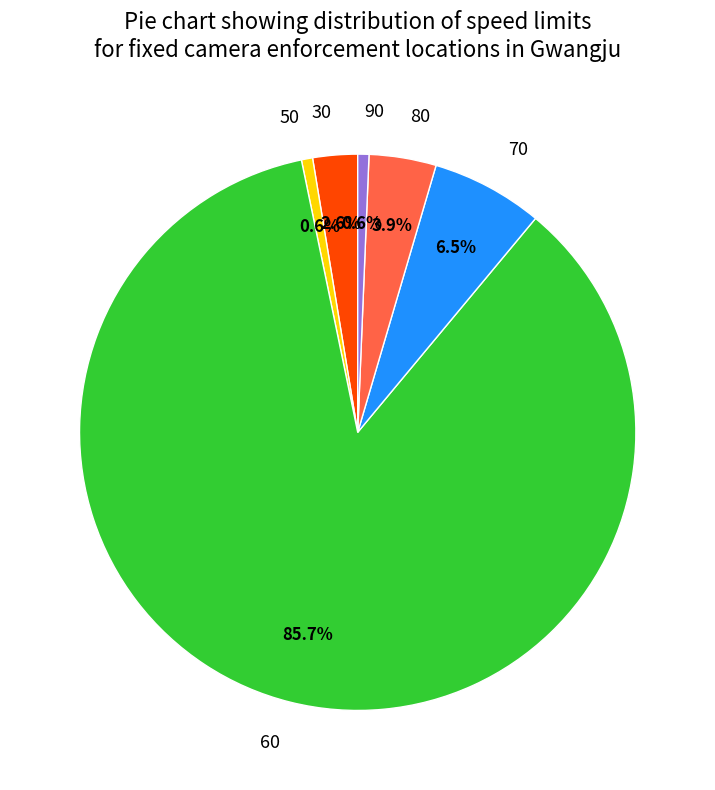

Is there a majority slice in this chart?

Yes